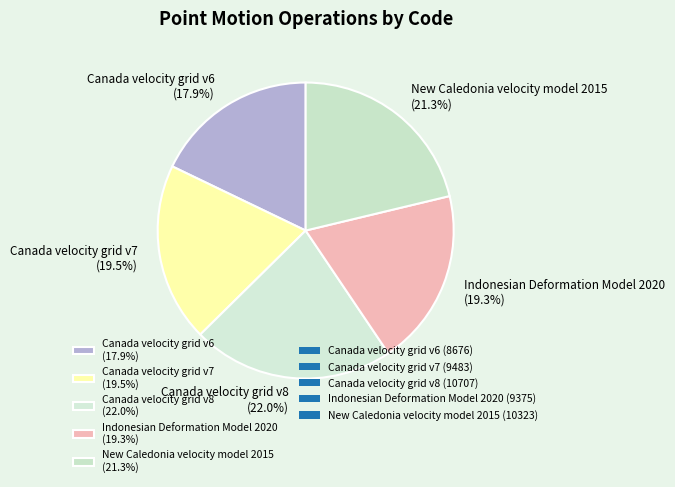

The Indonesian Deformation Model 2020 slice represents 19% of the pie. True or false?

True